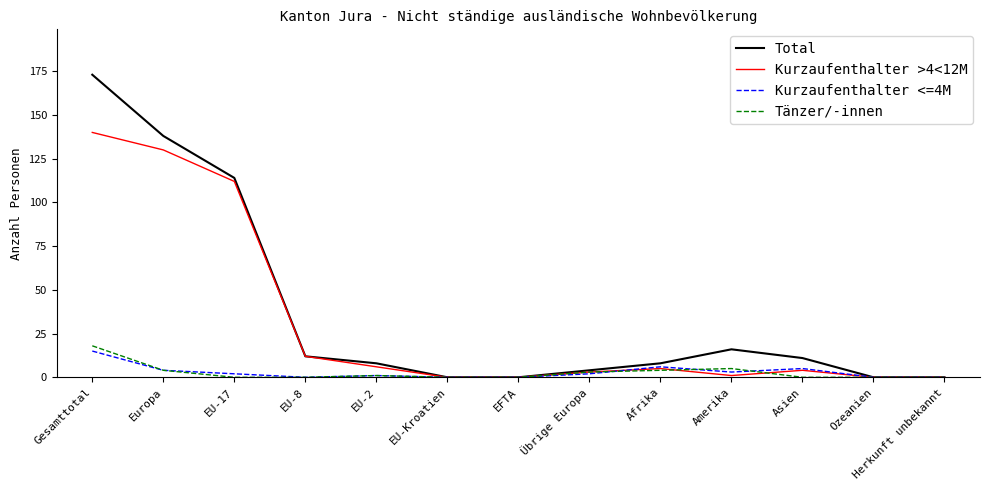

At which category is the sum across all series the highest?

Gesamttotal